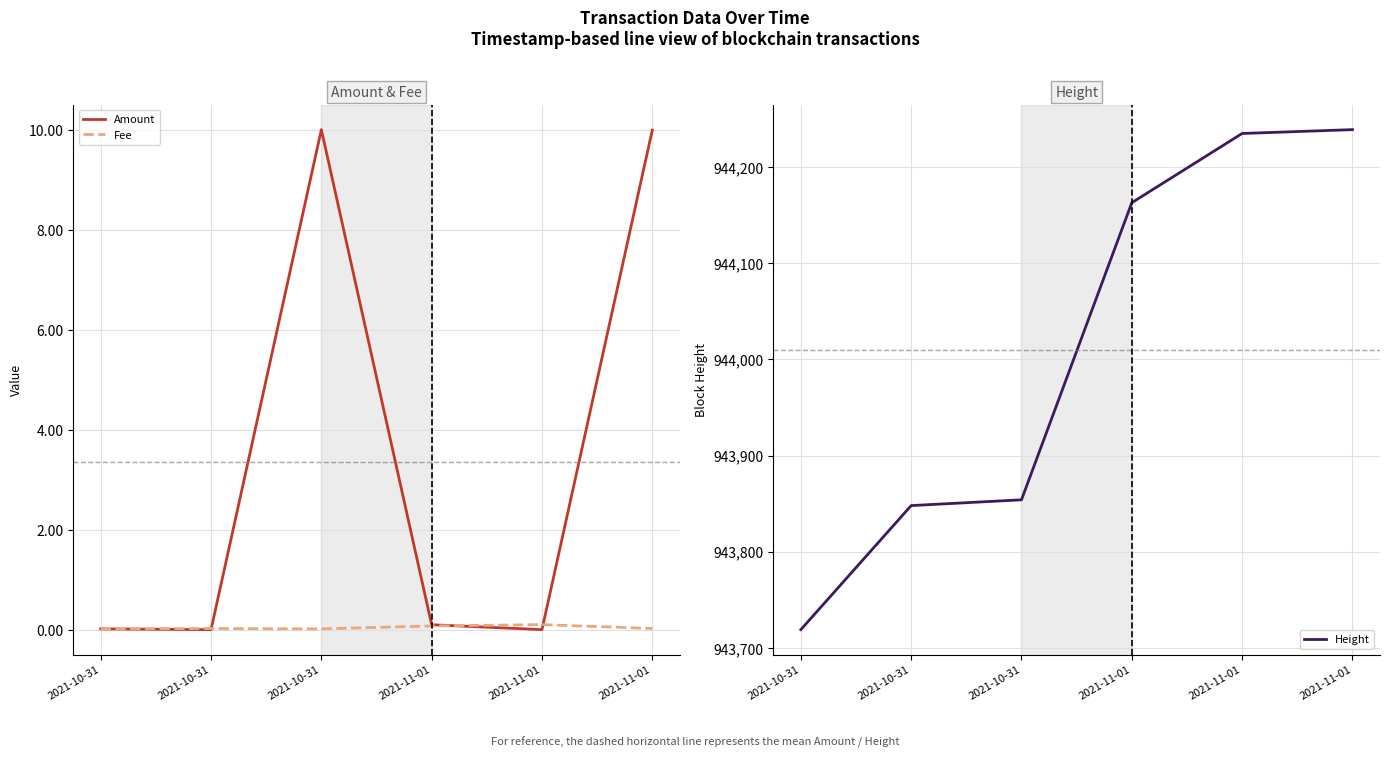

Reading left to right, extract all data points from this chart.

Amount: 0.0	0.0	10.0	0.1	0.0	10.0
Fee: 0.0	0.0	0.0	0.1	0.1	0.0
Height: 943719.0	943848.0	943854.0	944163.0	944235.0	944239.0